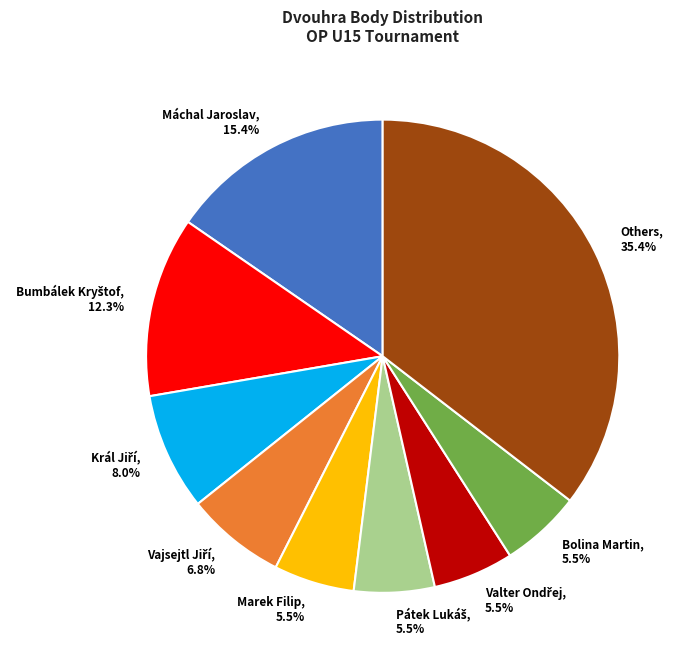

What portion of the pie excludes Others?

64.6%